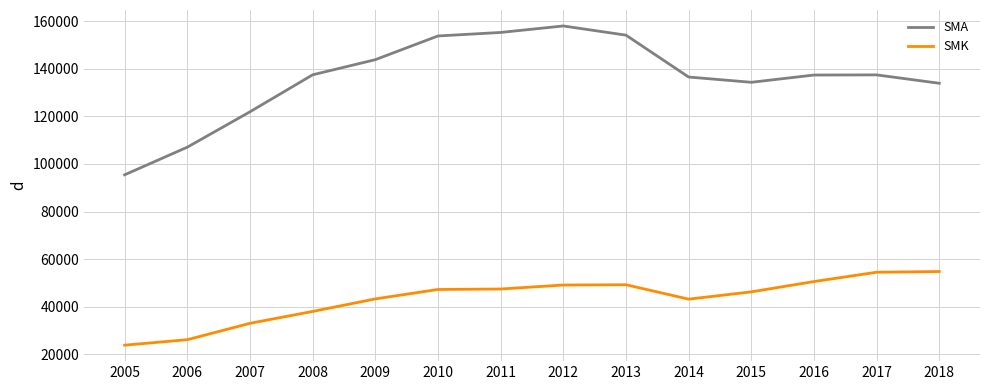

How many lines are shown in the chart?

2